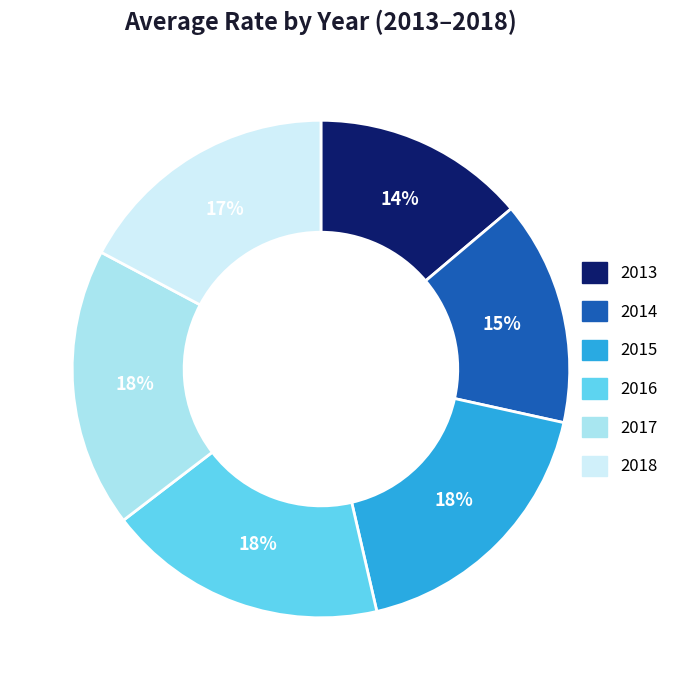

Is there any slice that represents more than half of the pie?

No